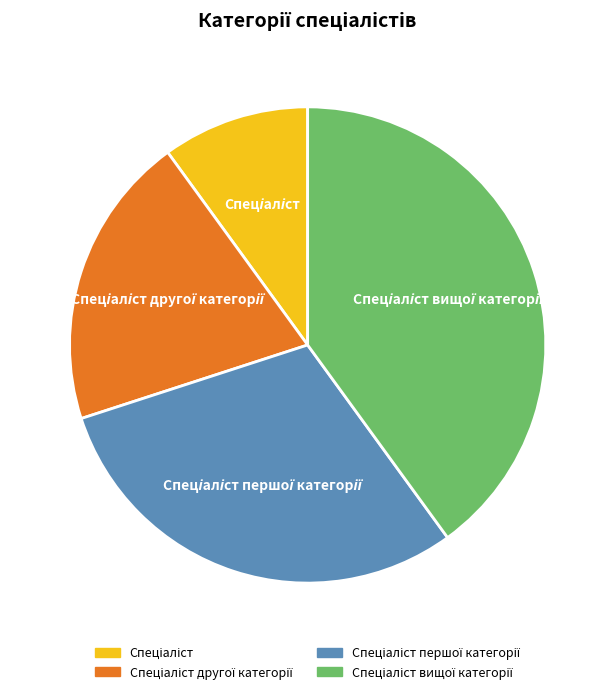

Is there any slice that represents more than half of the pie?

No